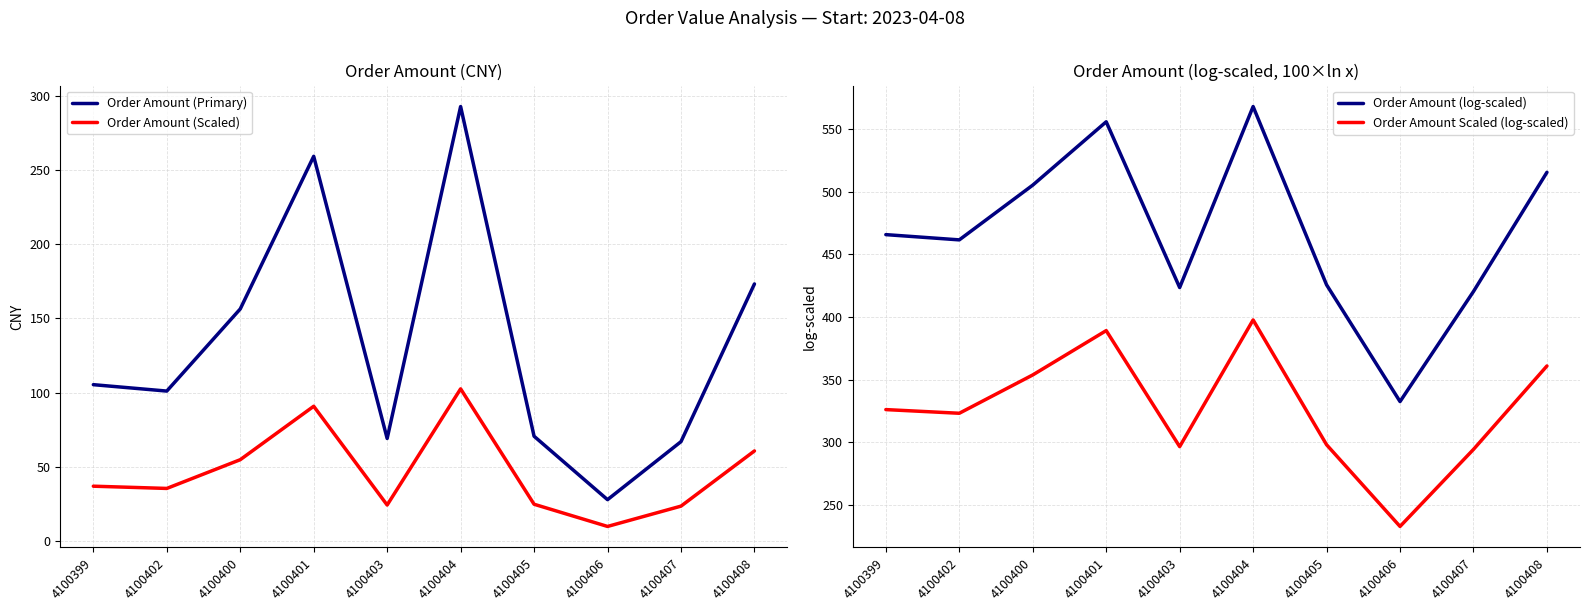

True or false: Order Amount (log-scaled) and Order Amount Scaled (log-scaled) intersect in this chart.

False